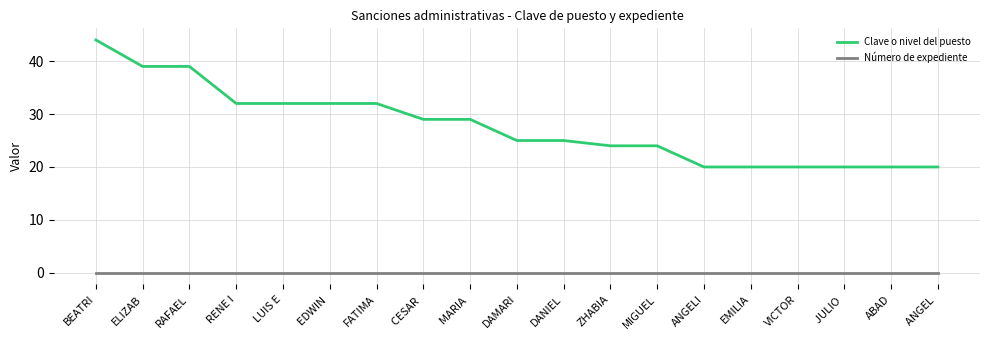

What is the difference between the highest and lowest values at BEATRI?

44